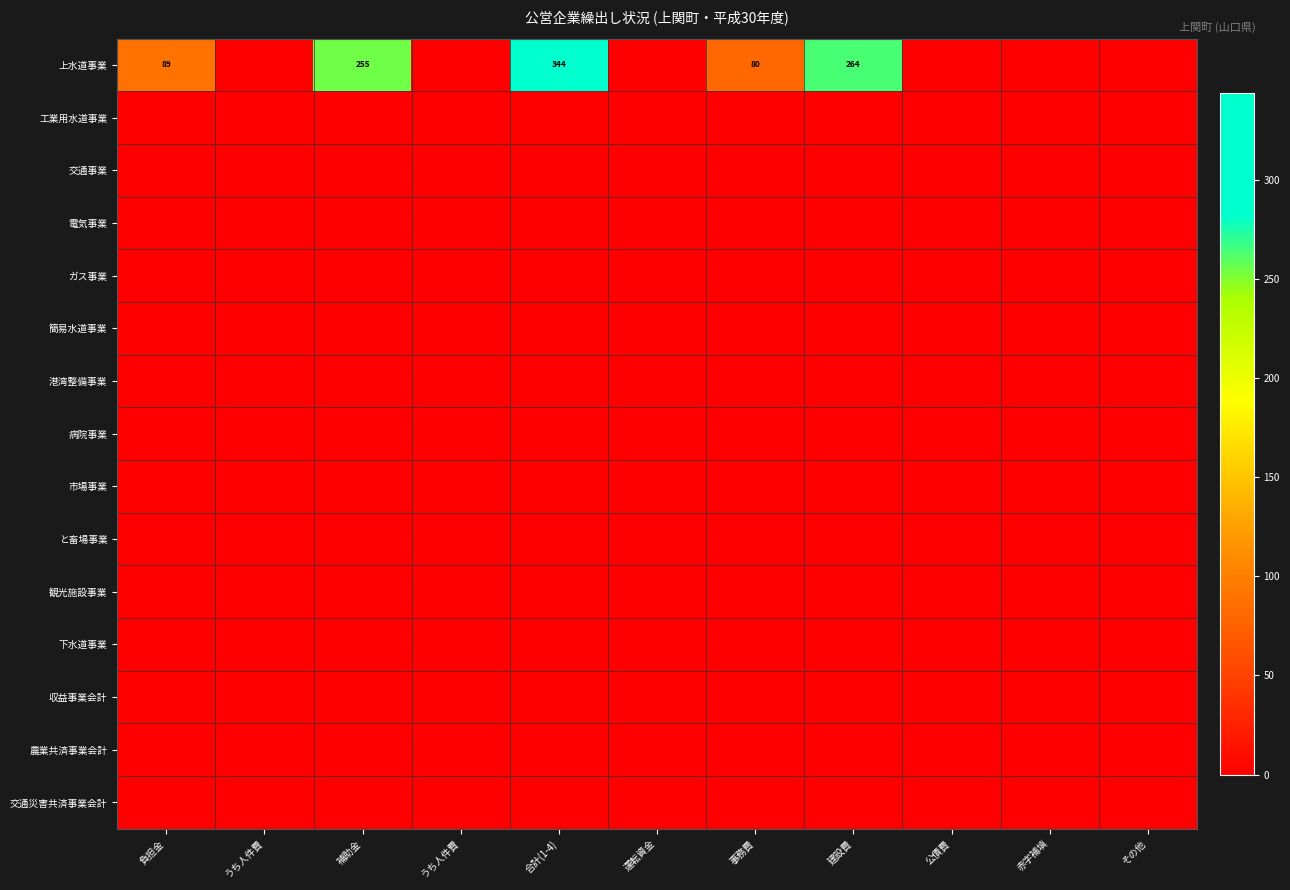

Which category has the highest value across all series?

合計(1-4)